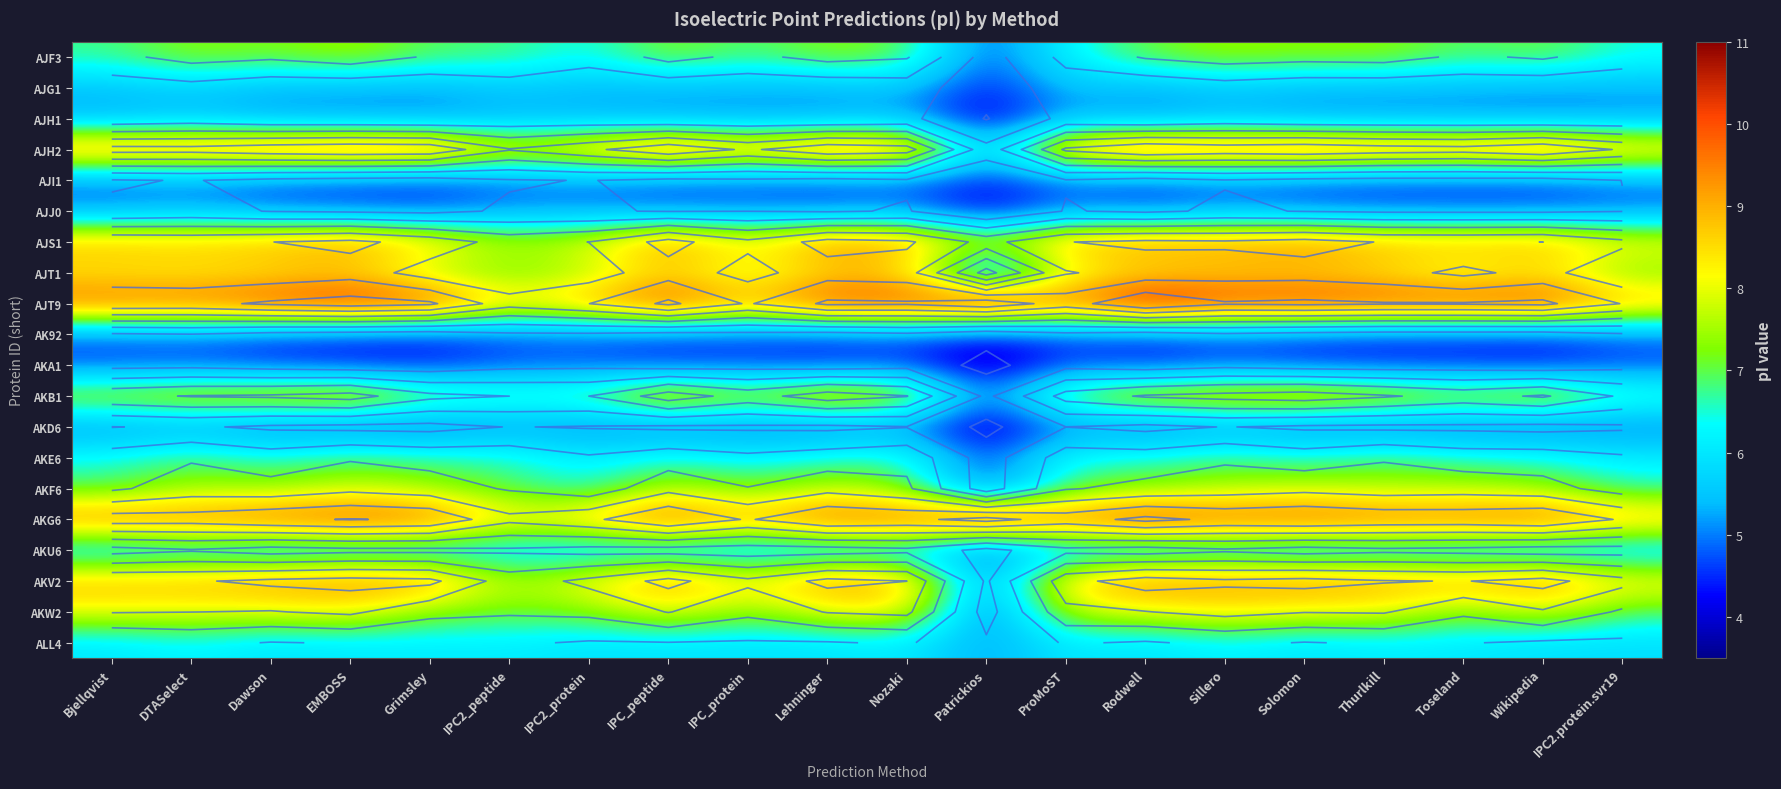

The AJJ0 series shows 4.9 at Thurlkill. True or false?

True